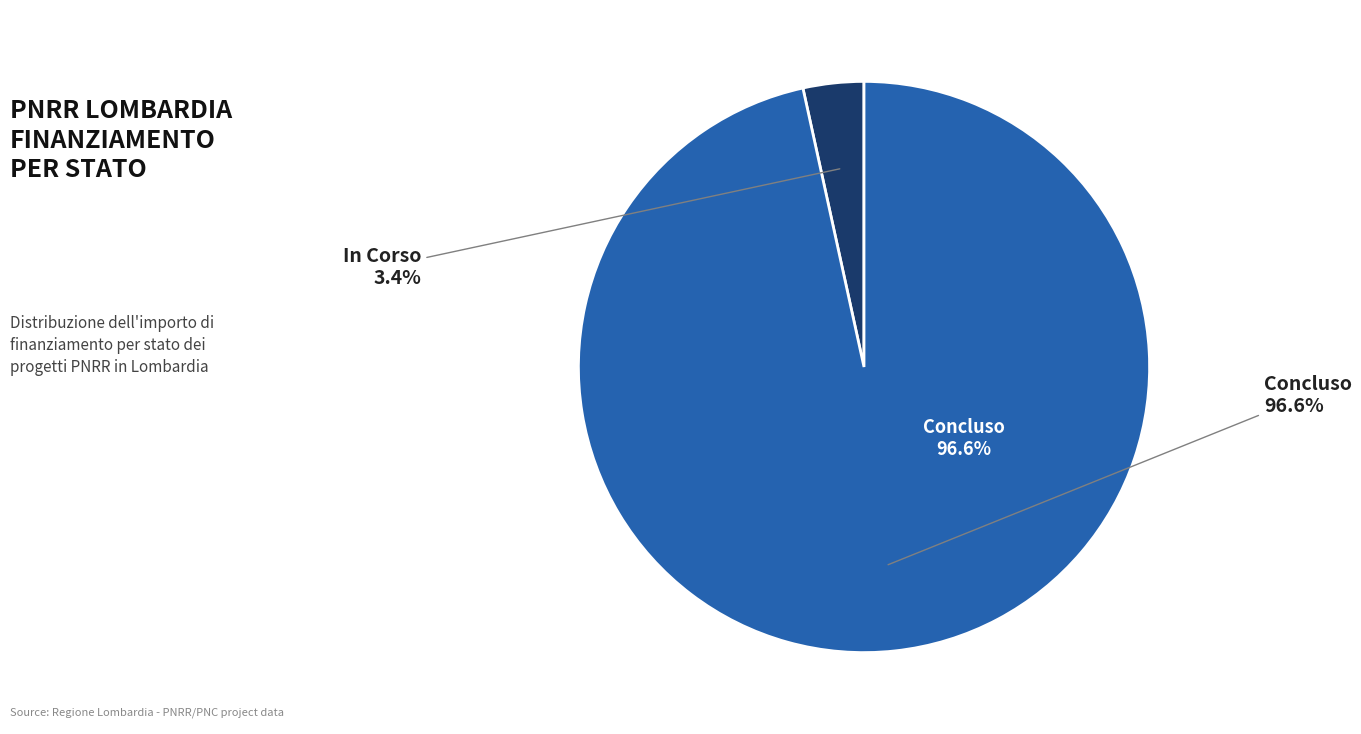

Is there any slice that represents more than half of the pie?

No